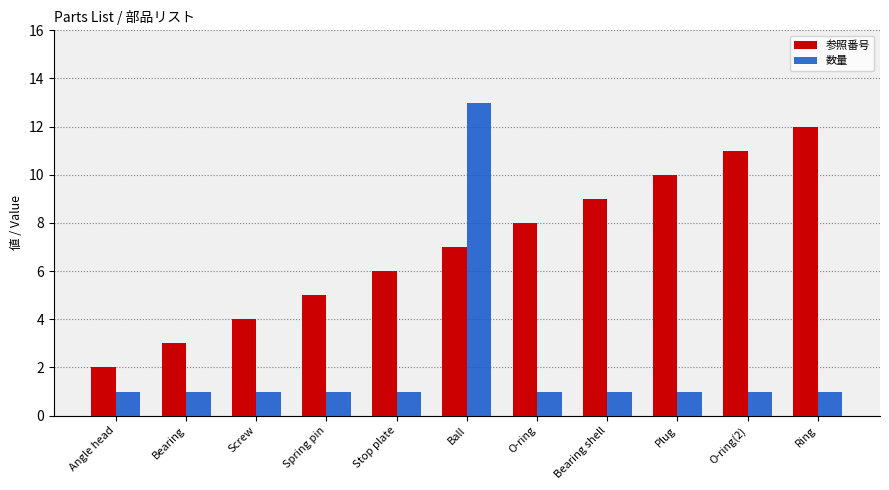

At which category is the sum across all series the highest?

Ball